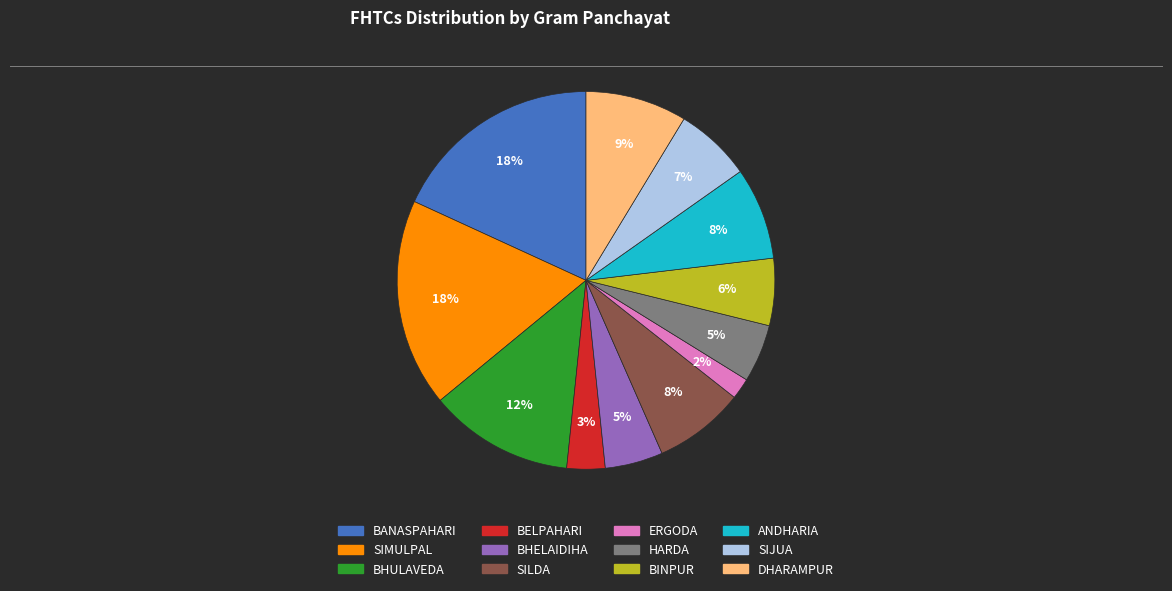

Is there any slice that represents more than half of the pie?

No